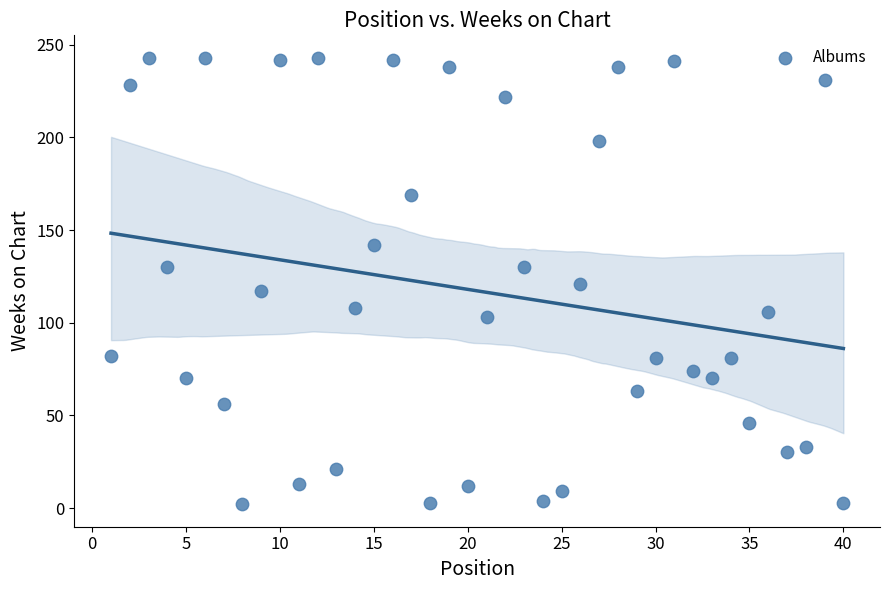

What is the range of Y values (max minus min)?

241